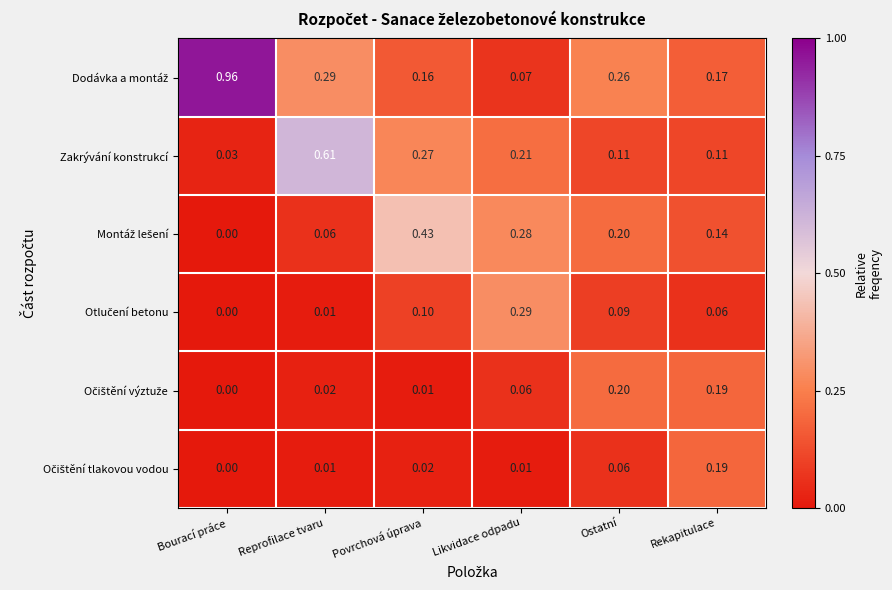

At which category is the sum across all series the highest?

Reprofilace tvaru